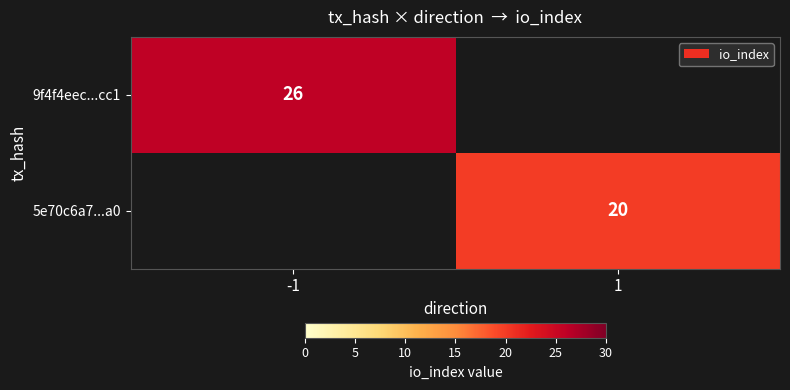

Is it true that 9f4f4eec...cc1 equals 26 at -1?

True